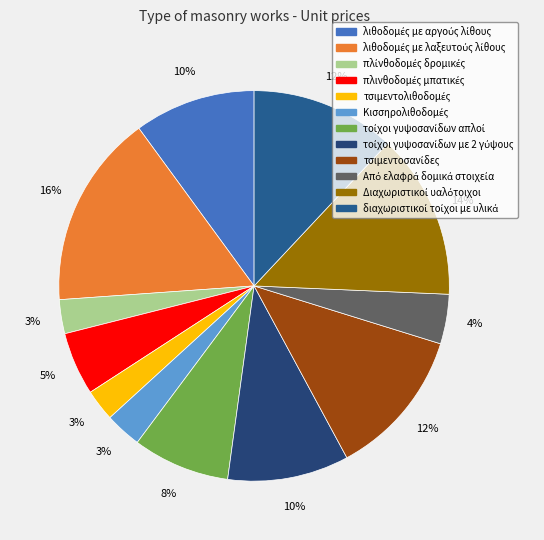

How many segments does this pie chart have?

12